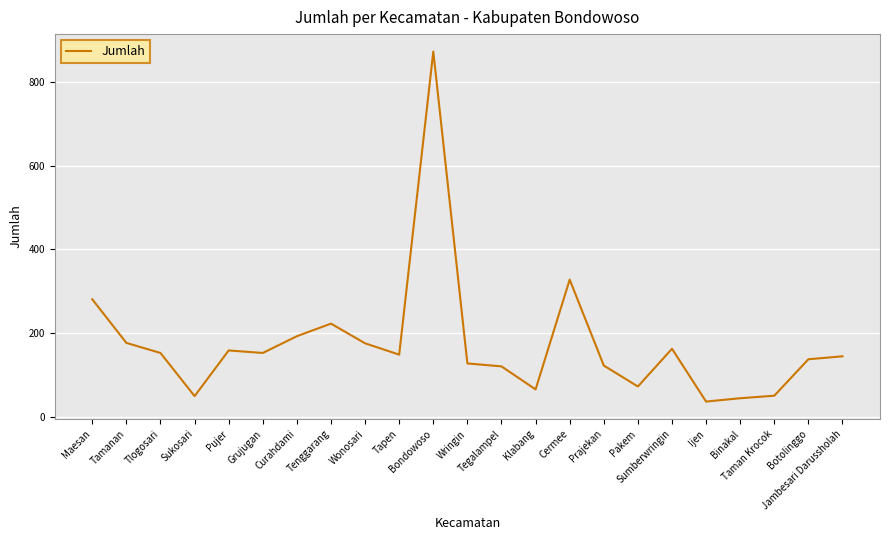

At which category does the chart reach its minimum across all series?

Ijen